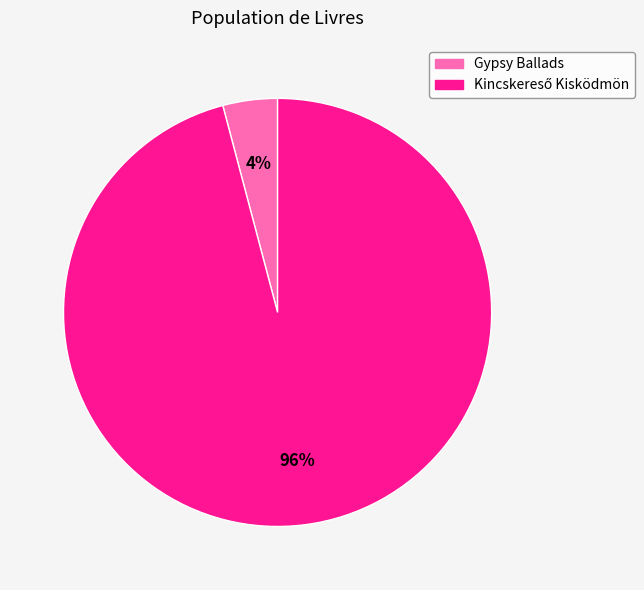

To the nearest percent, what is the average slice percentage?

50%